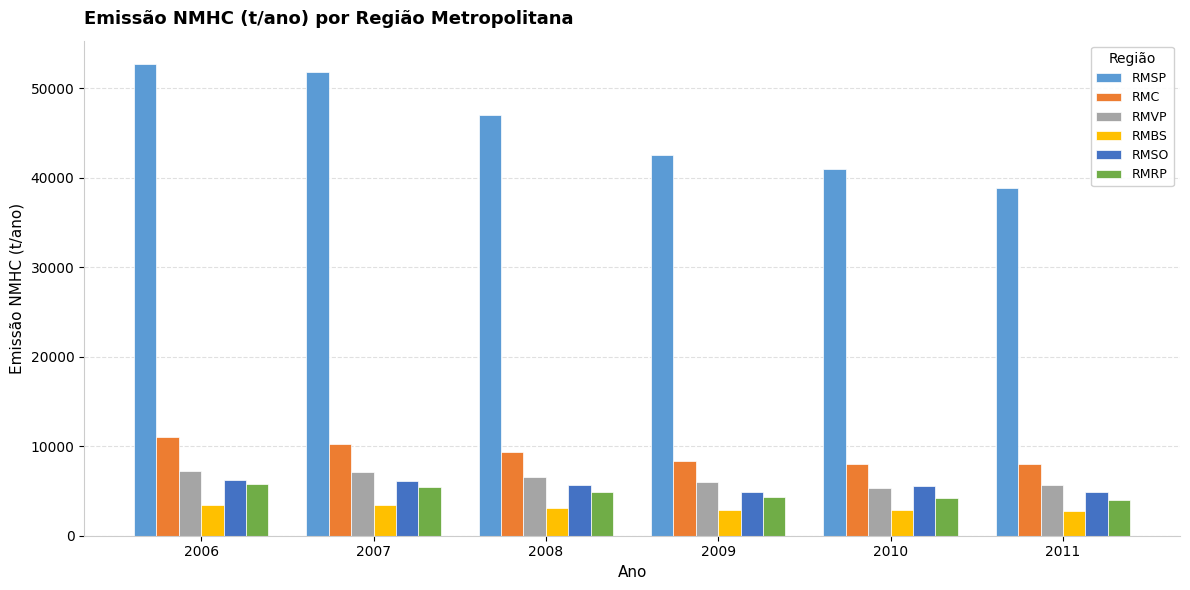

Which series changed the most between 2006 and 2011?

RMSP